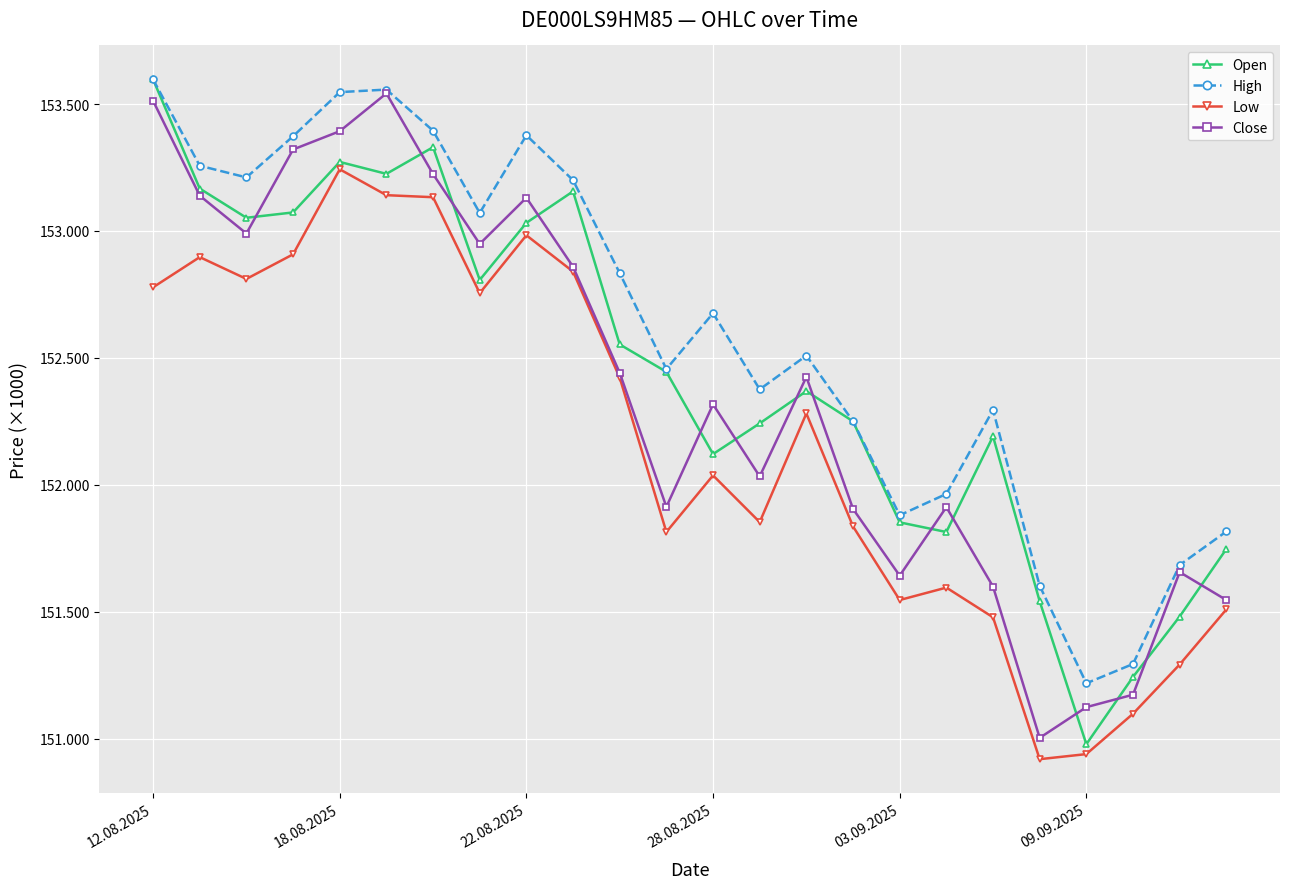

Does the chart have visible grid lines?

Yes